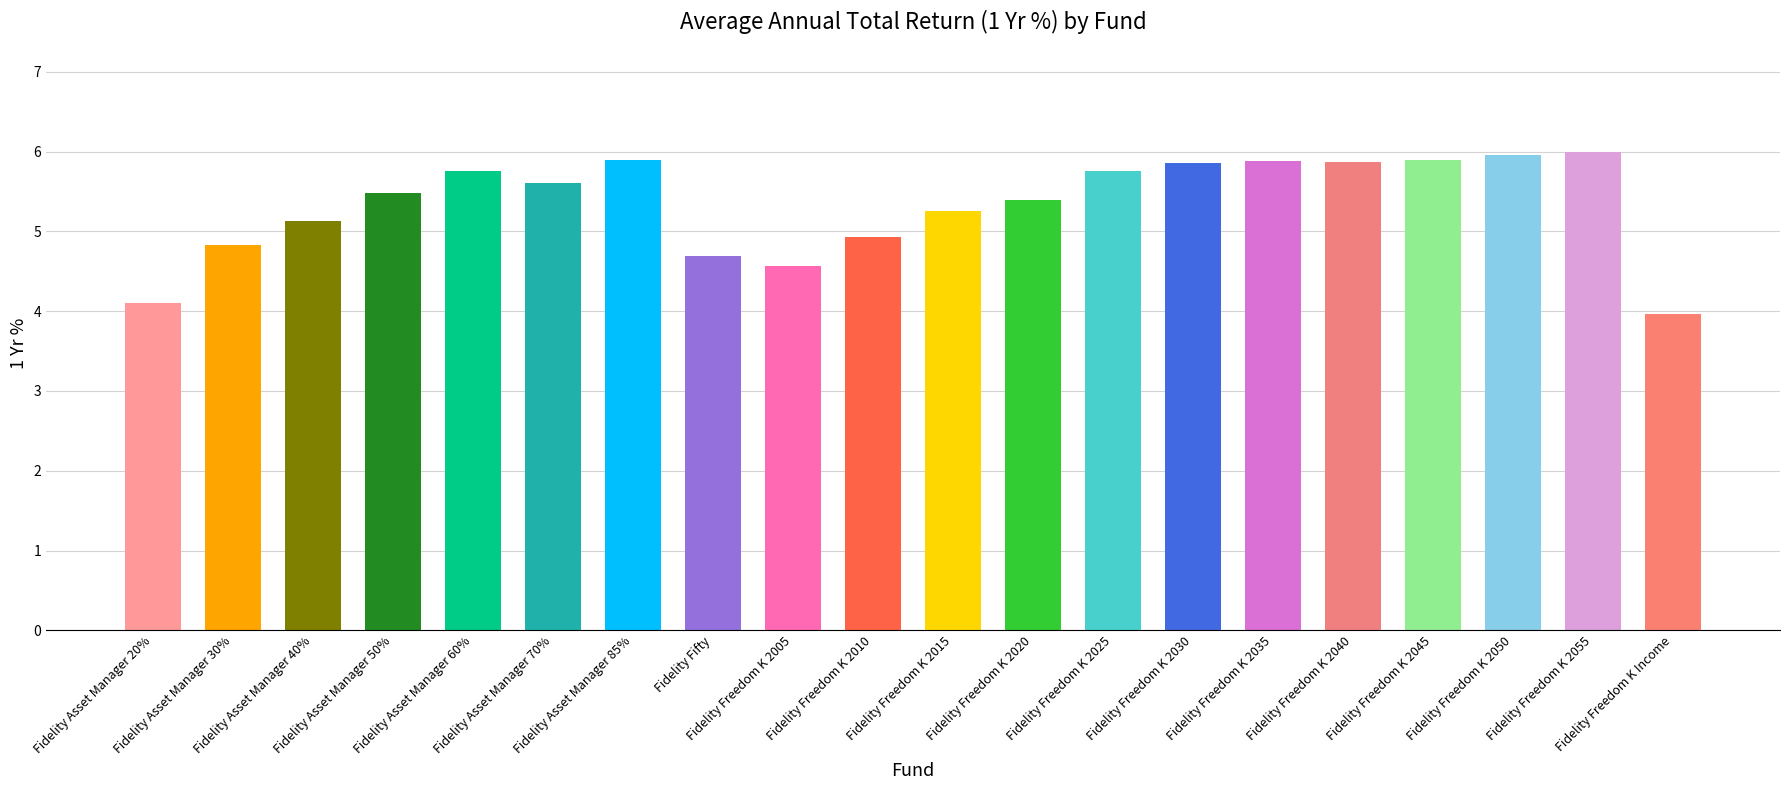

Reading right to left, extract all data points from this chart.

Fidelity Freedom K Income=4.0	Fidelity Freedom K 2055=6.0	Fidelity Freedom K 2050=6.0	Fidelity Freedom K 2045=5.9	Fidelity Freedom K 2040=5.9	Fidelity Freedom K 2035=5.9	Fidelity Freedom K 2030=5.9	Fidelity Freedom K 2025=5.8	Fidelity Freedom K 2020=5.4	Fidelity Freedom K 2015=5.3	Fidelity Freedom K 2010=4.9	Fidelity Freedom K 2005=4.6	Fidelity Fifty=4.7	Fidelity Asset Manager 85%=5.9	Fidelity Asset Manager 70%=5.6	Fidelity Asset Manager 60%=5.8	Fidelity Asset Manager 50%=5.5	Fidelity Asset Manager 40%=5.1	Fidelity Asset Manager 30%=4.8	Fidelity Asset Manager 20%=4.1